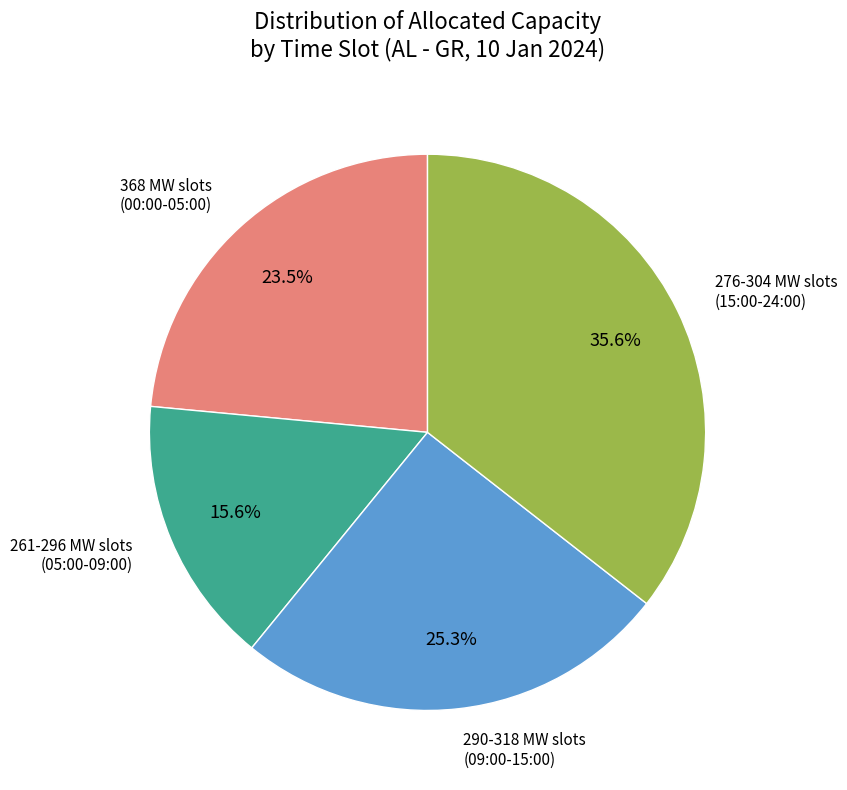

Is there a majority slice in this chart?

No